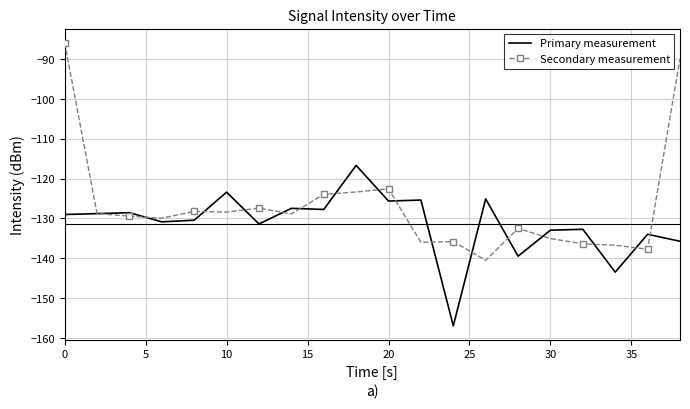

What is the maximum value for Secondary measurement?

-85.9